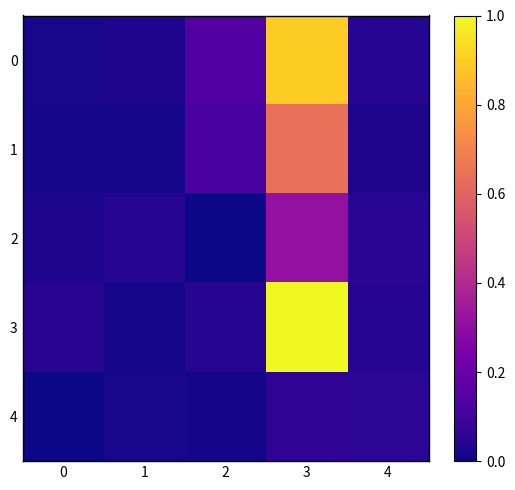

Reading right to left, extract all data points from this chart.

0: 4=0.0	3=0.9	2=0.1	1=0.0	0=0.0
1: 4=0.0	3=0.6	2=0.1	1=0.0	0=0.0
2: 4=0.0	3=0.3	2=0.0	1=0.0	0=0.0
3: 4=0.0	3=1.0	2=0.0	1=0.0	0=0.0
4: 4=0.1	3=0.1	2=0.0	1=0.0	0=0.0